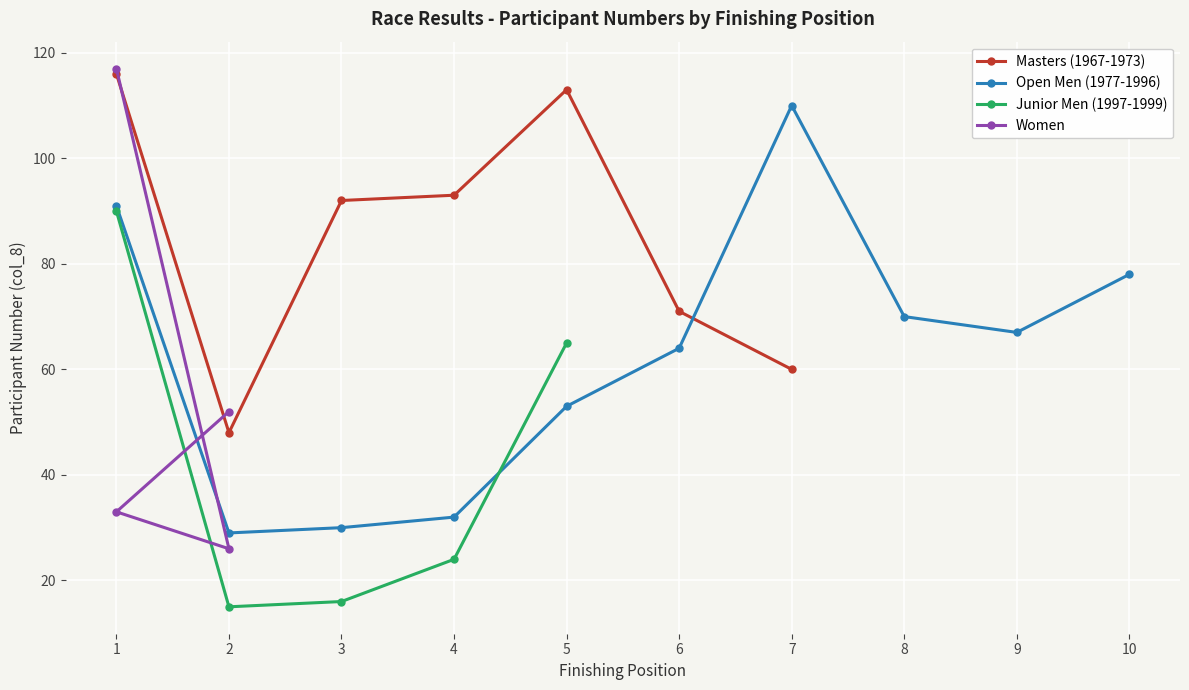

True or false: the data shows 60 at 60.

True